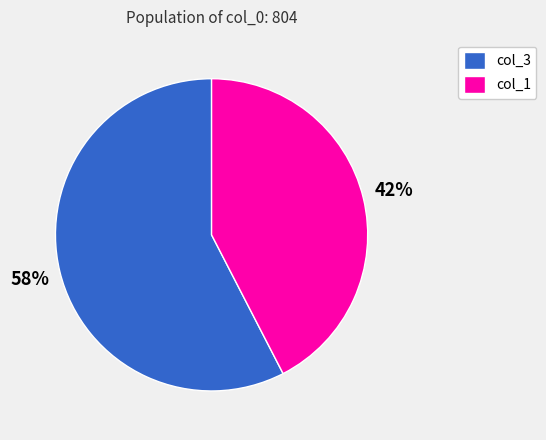

How many segments does this pie chart have?

2